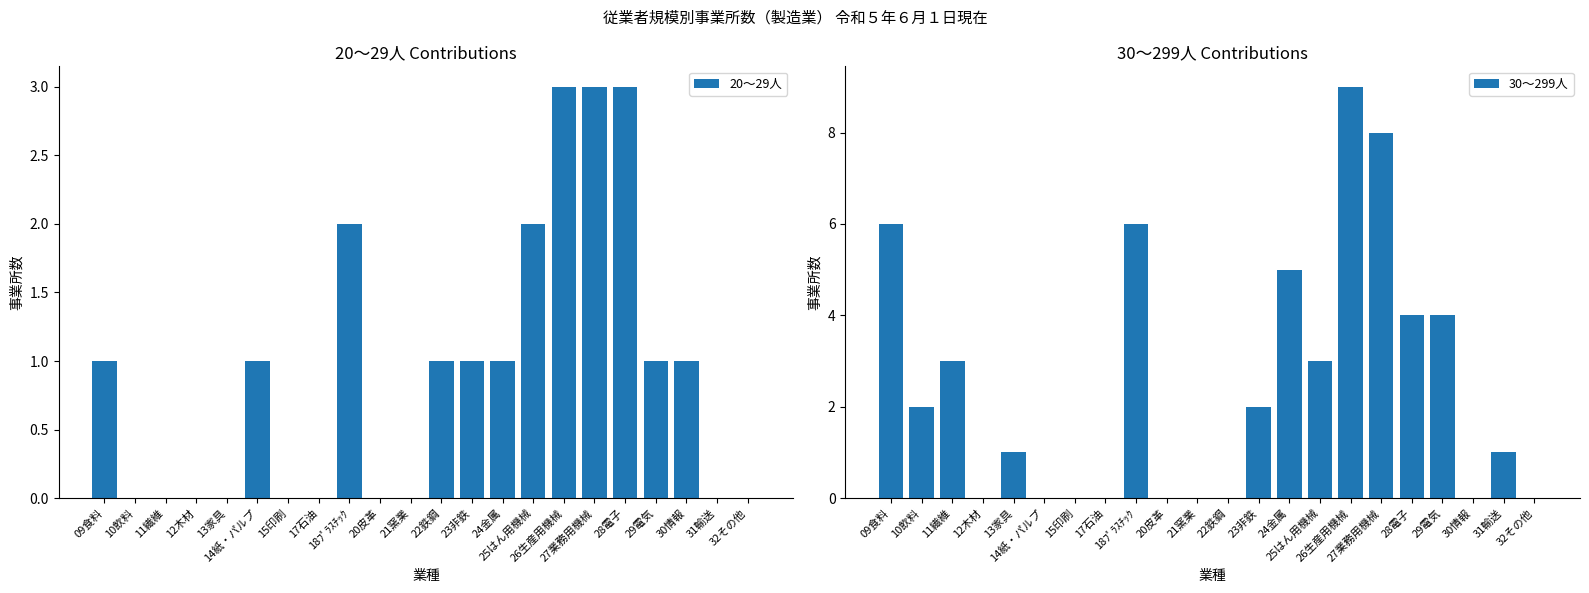

Does the chart contain any negative values?

No